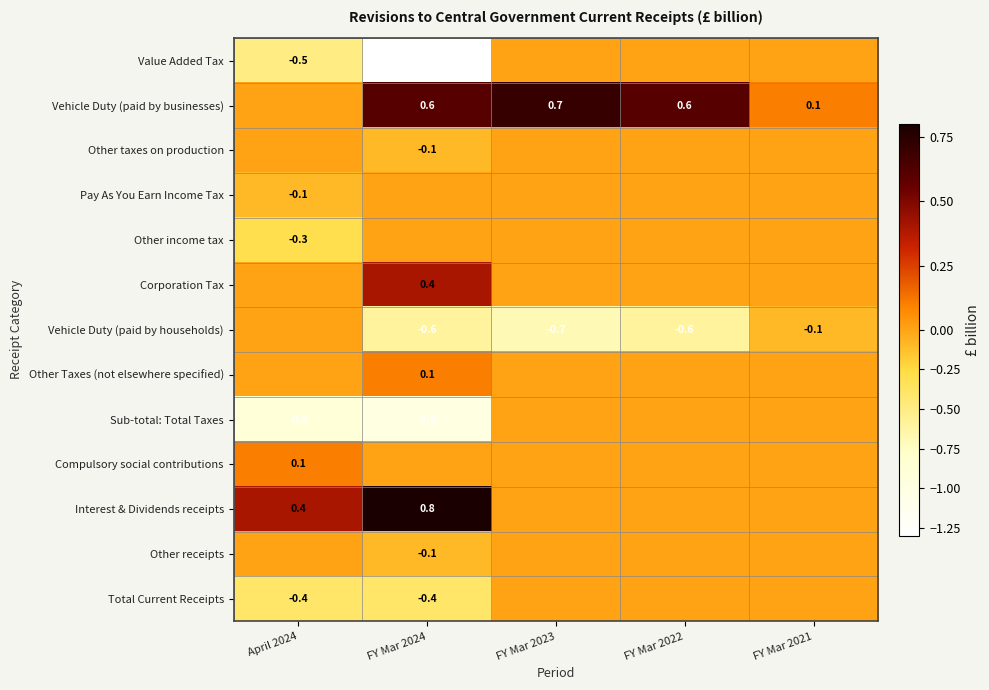

At which category is the sum across all series the highest?

FY Mar 2023